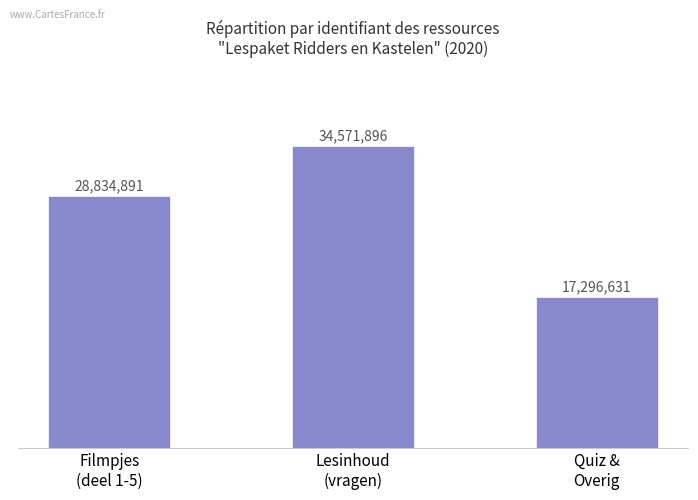

What is the difference between the values at Quiz &
Overig and Filmpjes
(deel 1-5)?

11538260